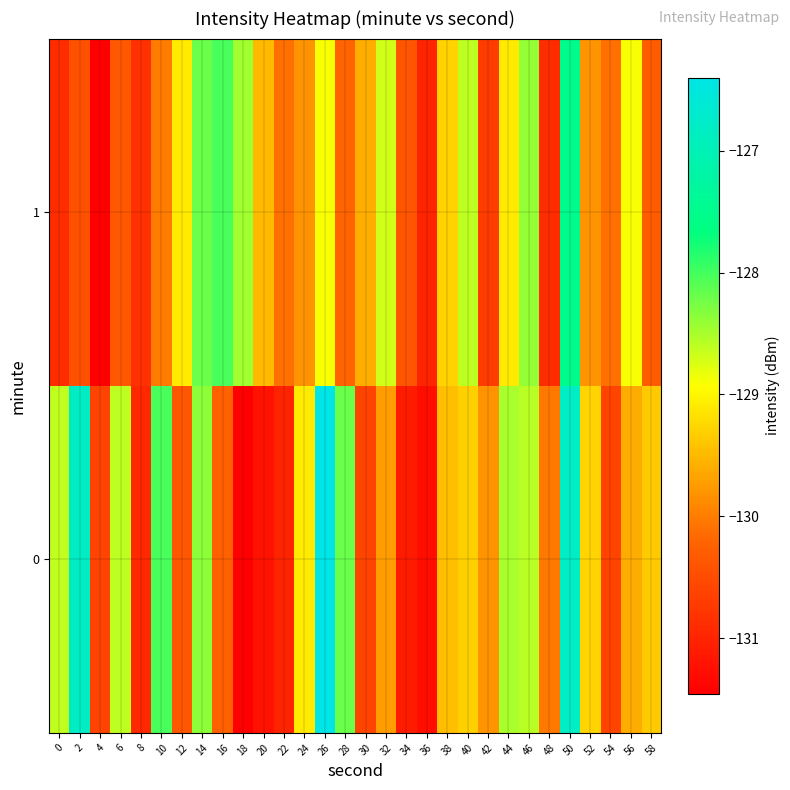

Which has a higher value, 48 or 42?

42